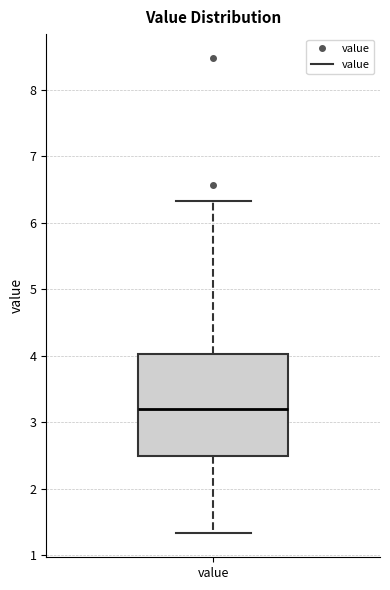

Transcribe this box plot: give where the median line is, the range the box spans, and where the two whiskers end, as read against the y-axis. The values are not printed on the chart, so give them approximately, as read against the axis.

median 3.2, box 2.5 to 4.0, whiskers 1.3 to 6.3